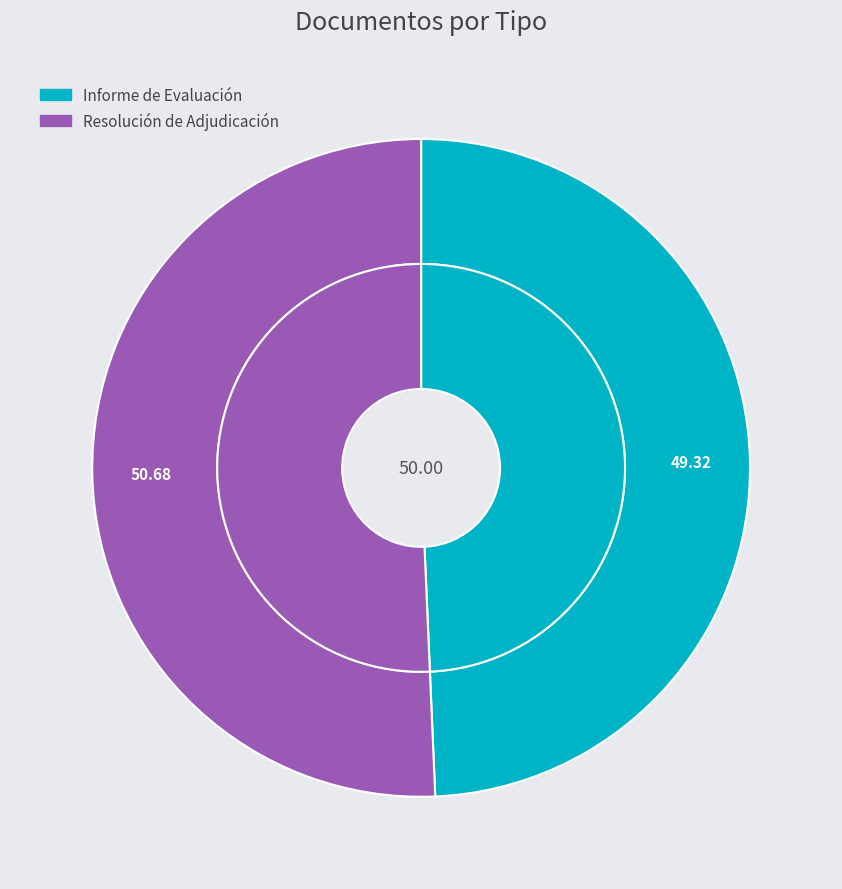

Do Resolución de Adjudicación and Informe de Evaluación together represent more than half of the pie?

Yes